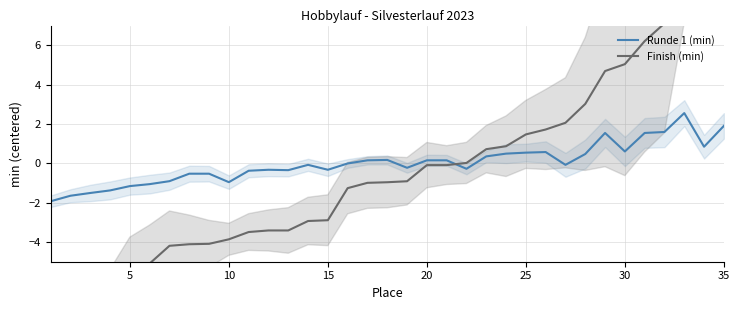

True or false: Runde 1 (min) has a value of 0.6 at 30.

True